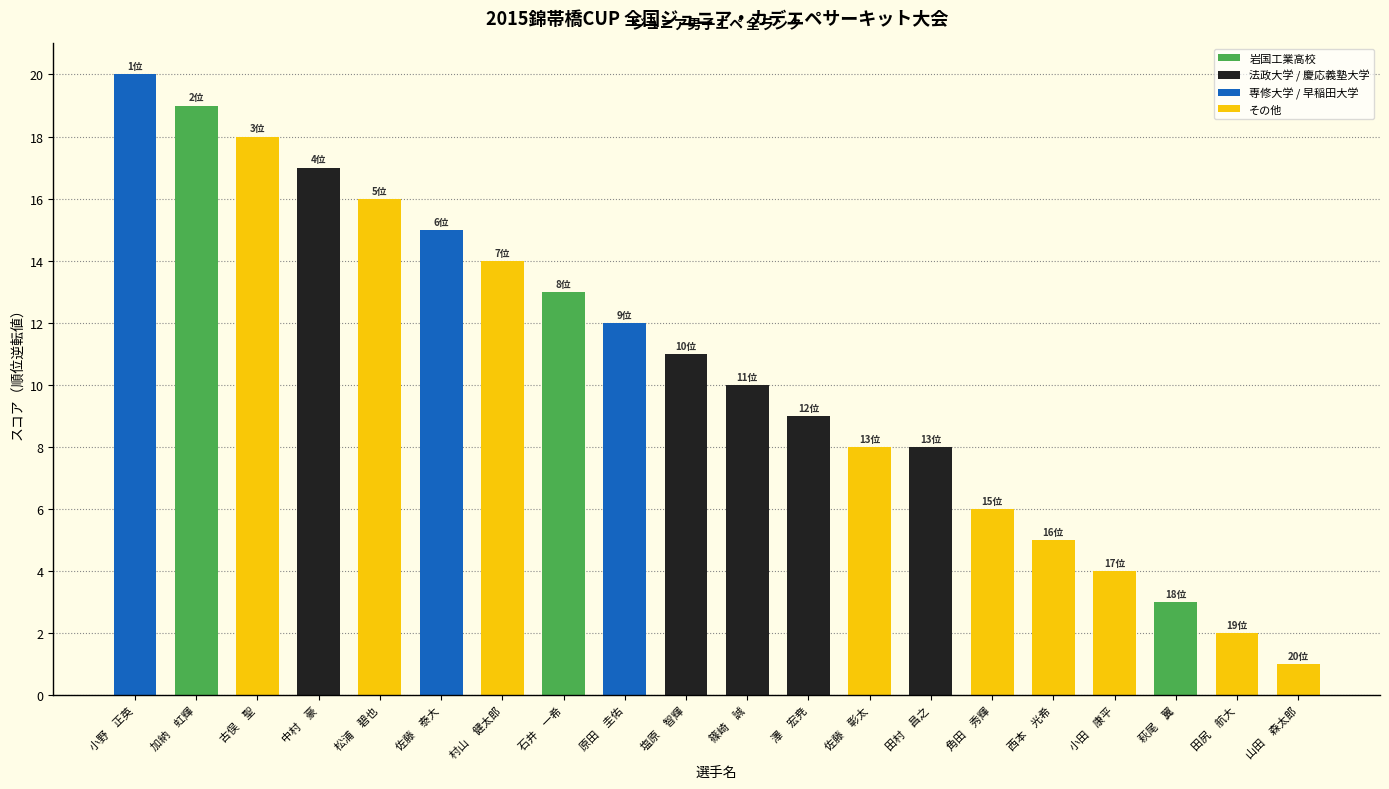

Read the value at 中村　豪, to the nearest 5.

15